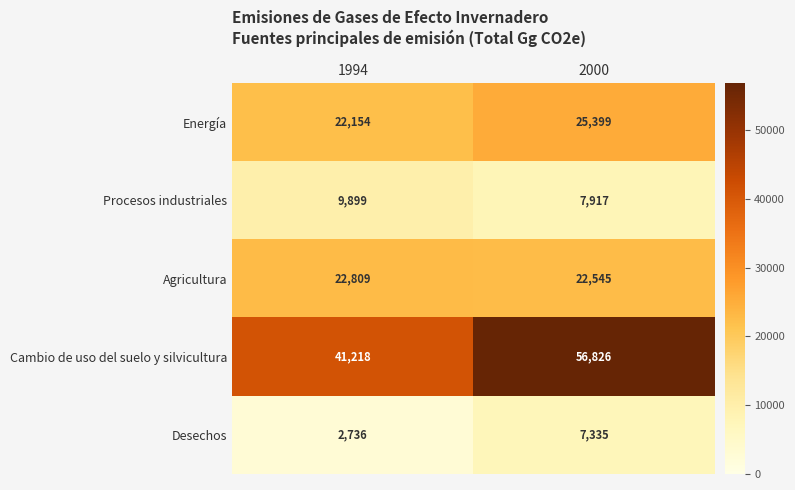

What is the approximate value of Procesos industriales at 2000?

7917